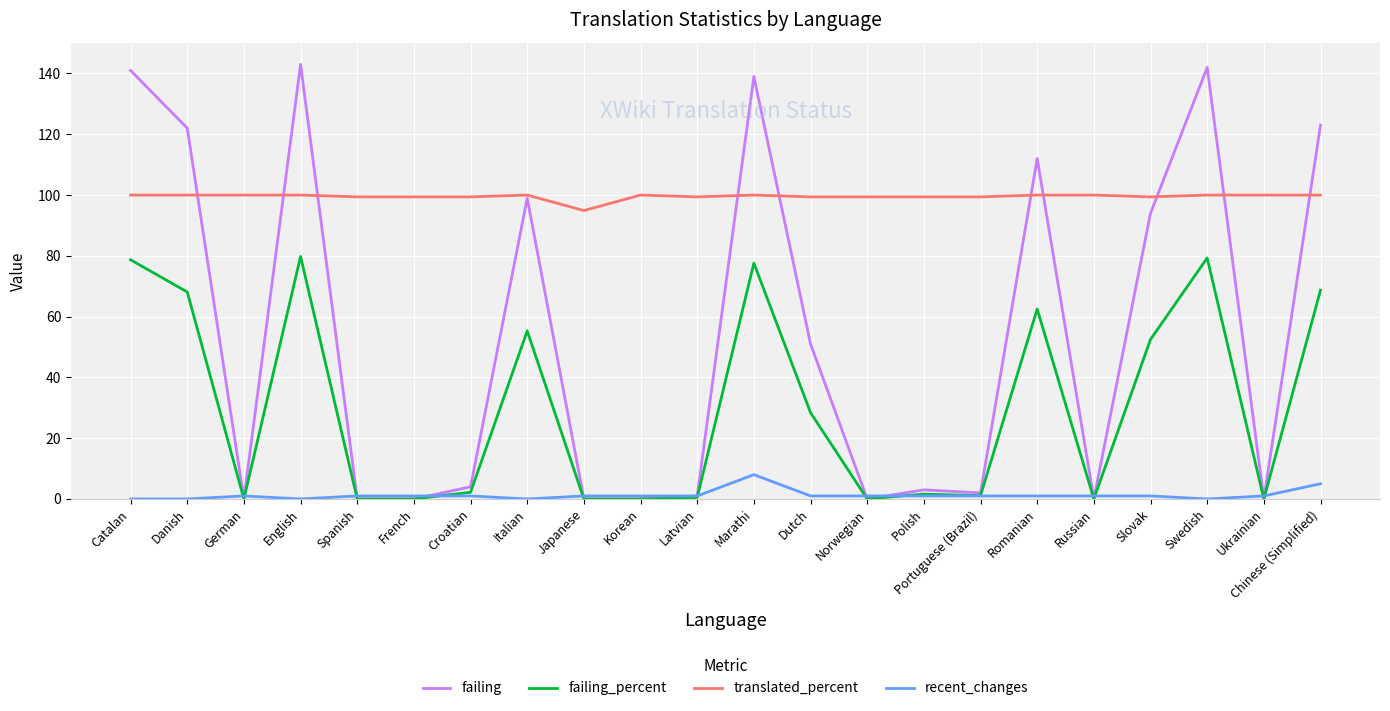

What are all the series names shown in the legend?

failing, failing_percent, translated_percent, recent_changes